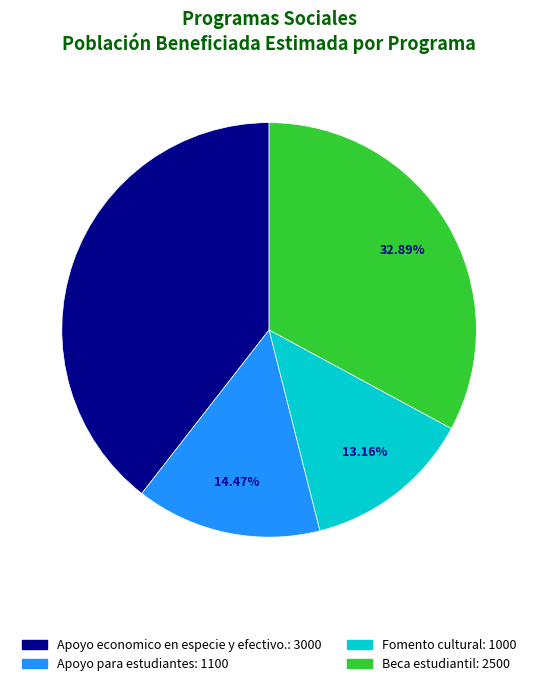

Count the number of slices in the pie.

4